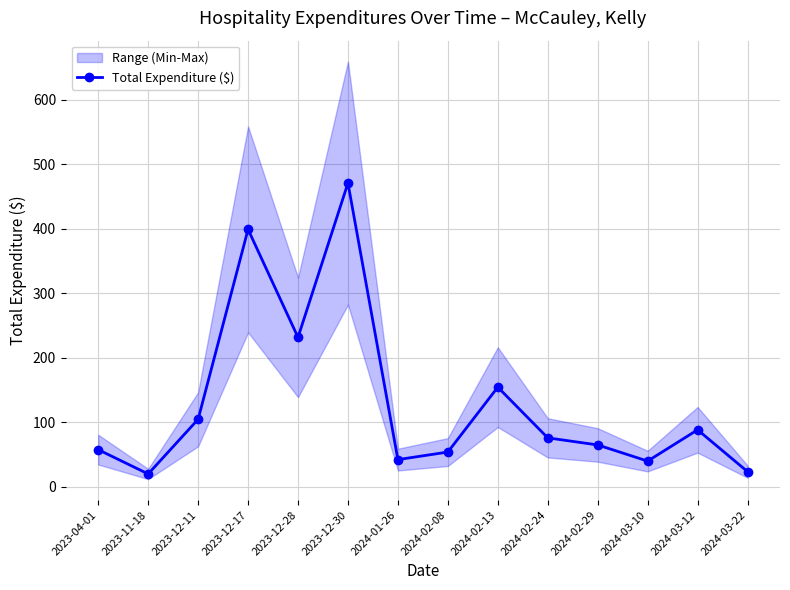

What is the label of the 12th point from the left?

2024-03-10